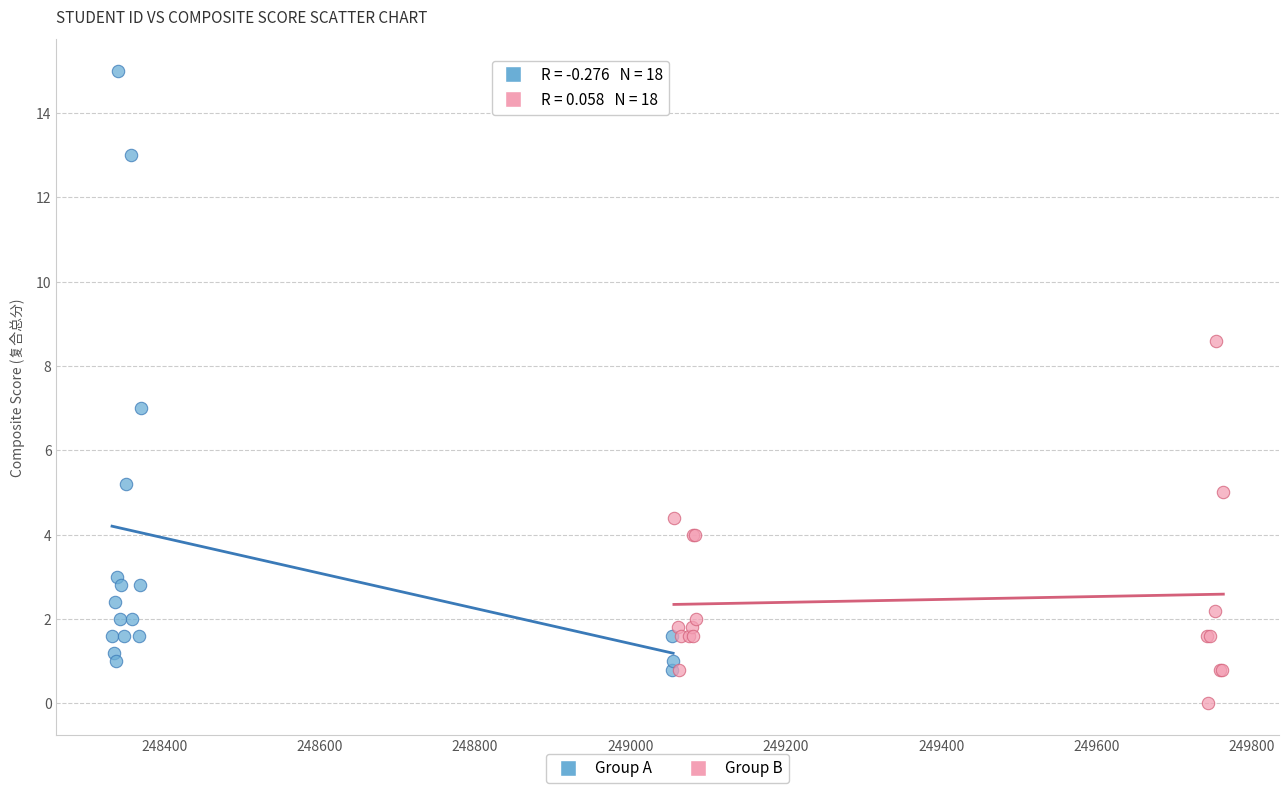

Which series reaches the minimum Y coordinate?

Group B